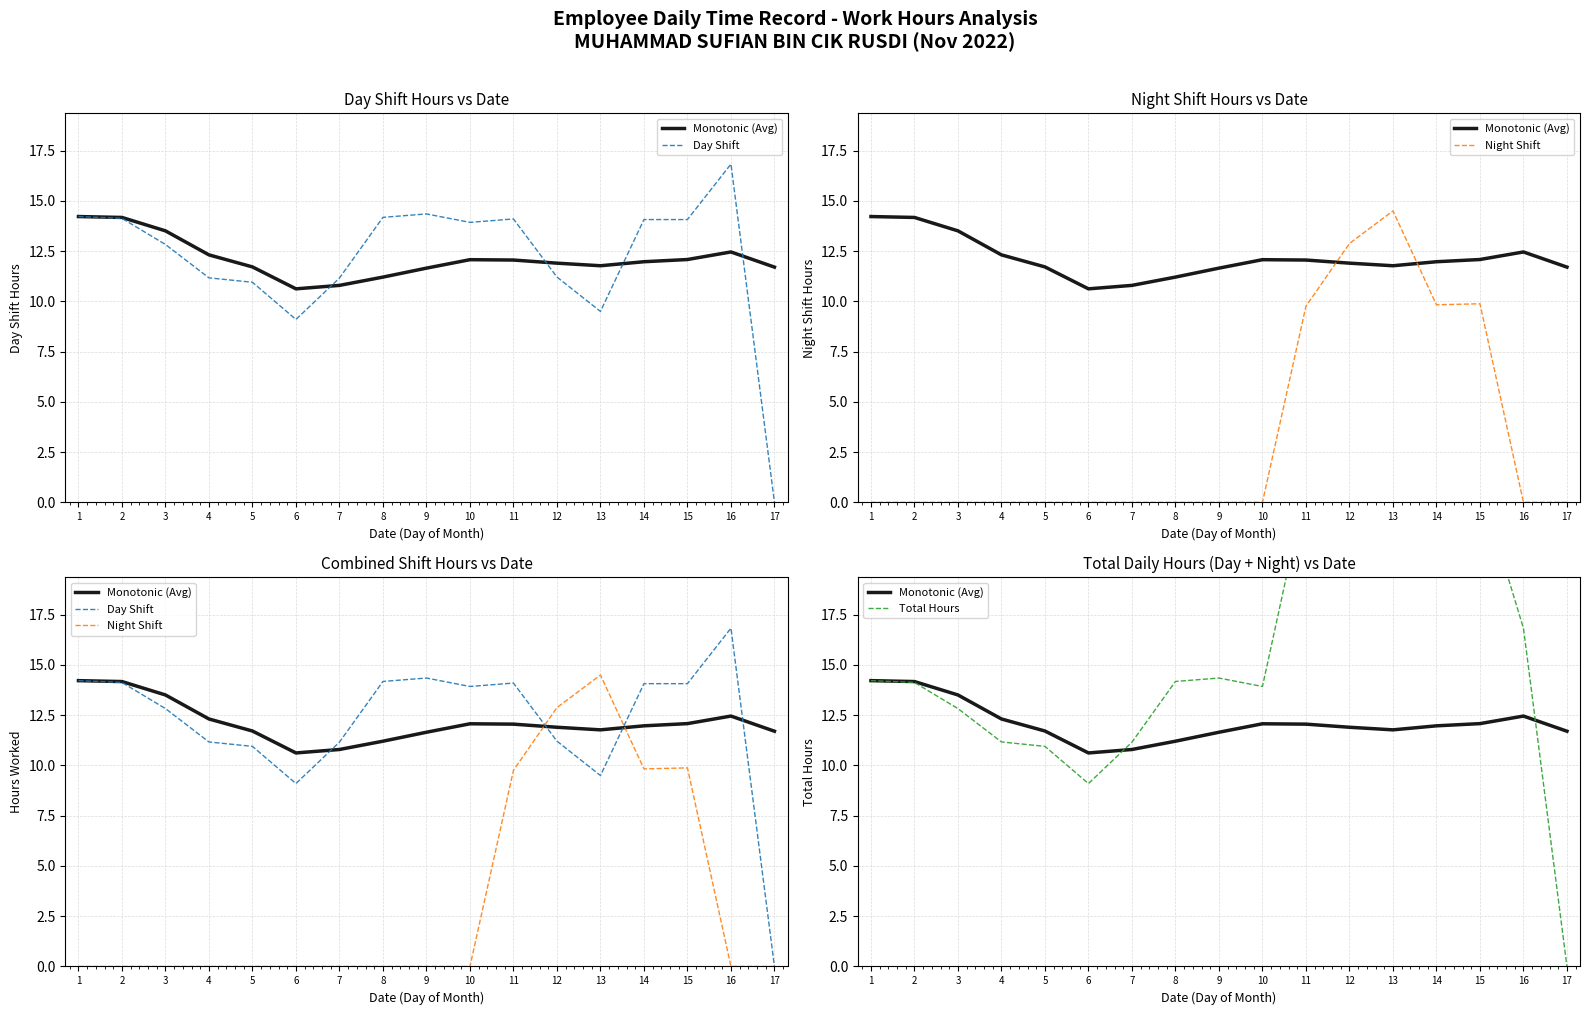

Which label corresponds to the smallest value in the chart?

17